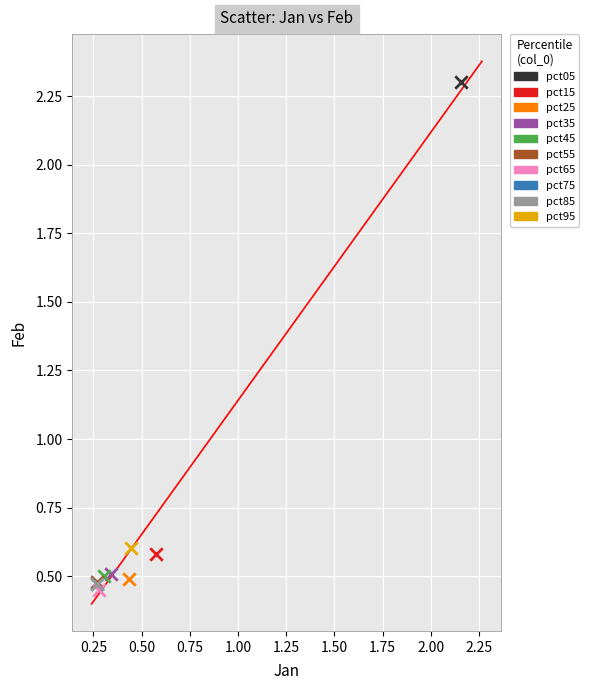

Which series reaches the maximum Y coordinate?

pct05